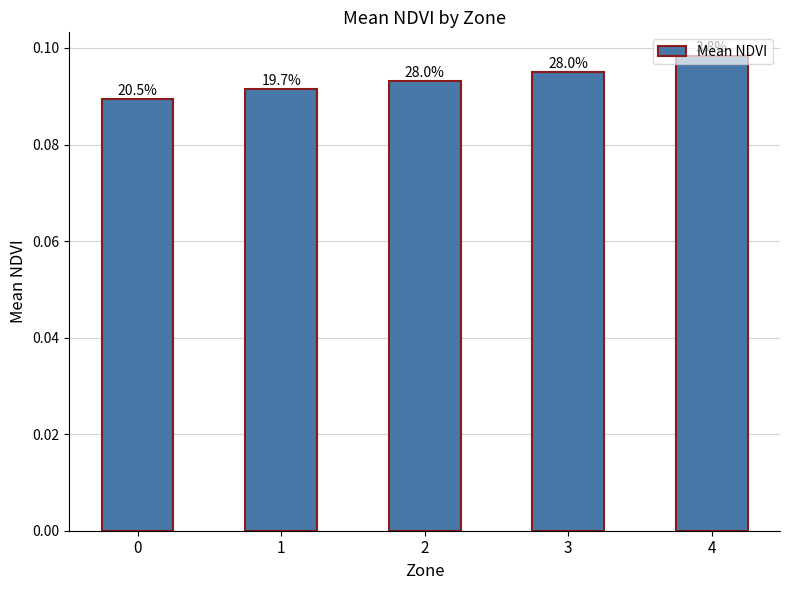

Rank the categories by value from lowest to highest.

0, 1, 2, 3, 4